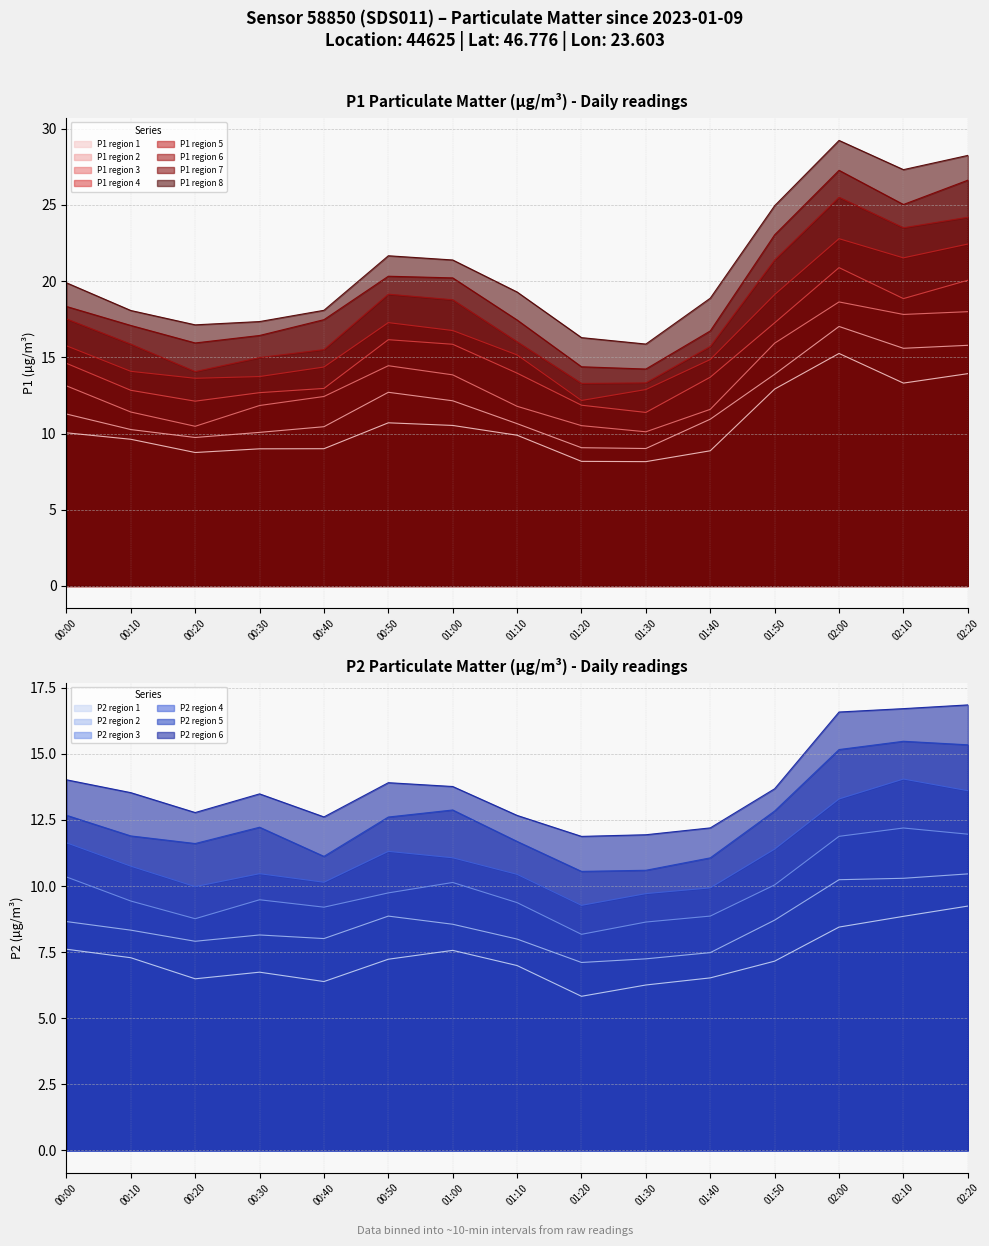

At 00:30, list the series in order from largest to smallest.

P1, P2